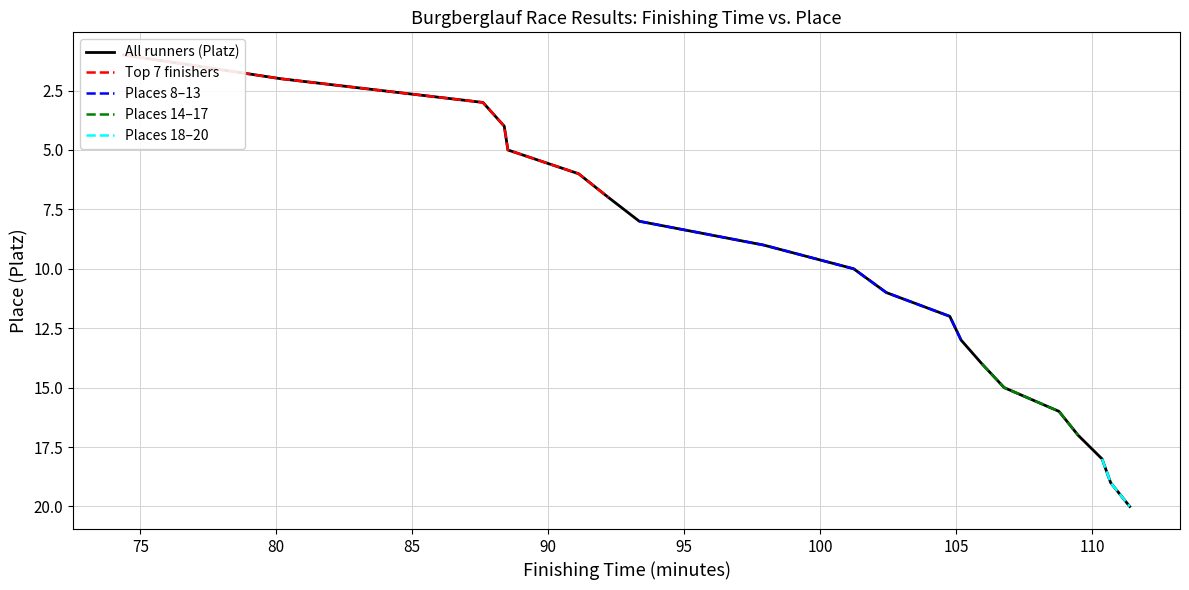

Between 13 and 16, which is larger?

16